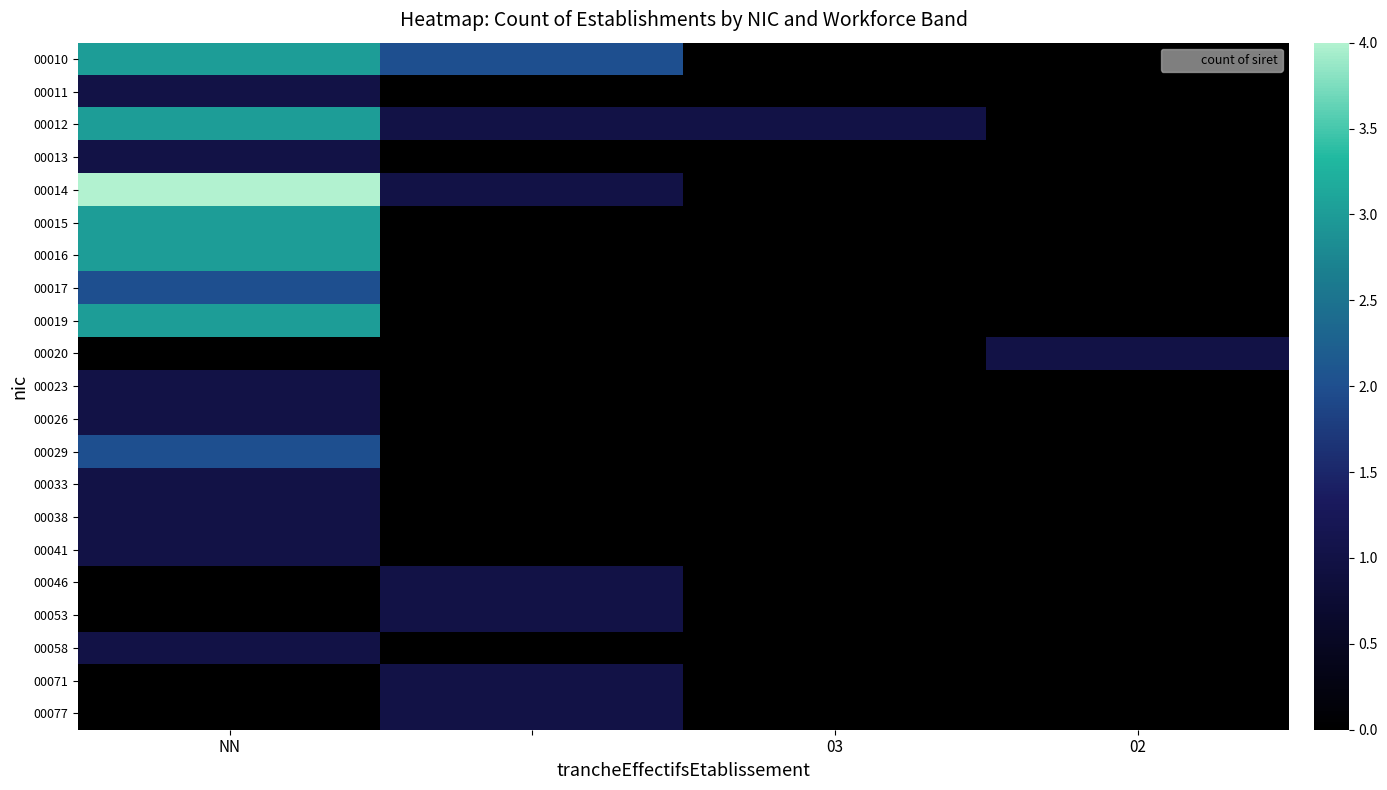

Reading left to right, list all the values displayed in this chart.

00010: 3	2	0	0
00011: 1	0	0	0
00012: 3	1	1	0
00013: 1	0	0	0
00014: 4	1	0	0
00015: 3	0	0	0
00016: 3	0	0	0
00017: 2	0	0	0
00019: 3	0	0	0
00020: 0	0	0	1
00023: 1	0	0	0
00026: 1	0	0	0
00029: 2	0	0	0
00033: 1	0	0	0
00038: 1	0	0	0
00041: 1	0	0	0
00046: 0	1	0	0
00053: 0	1	0	0
00058: 1	0	0	0
00071: 0	1	0	0
00077: 0	1	0	0